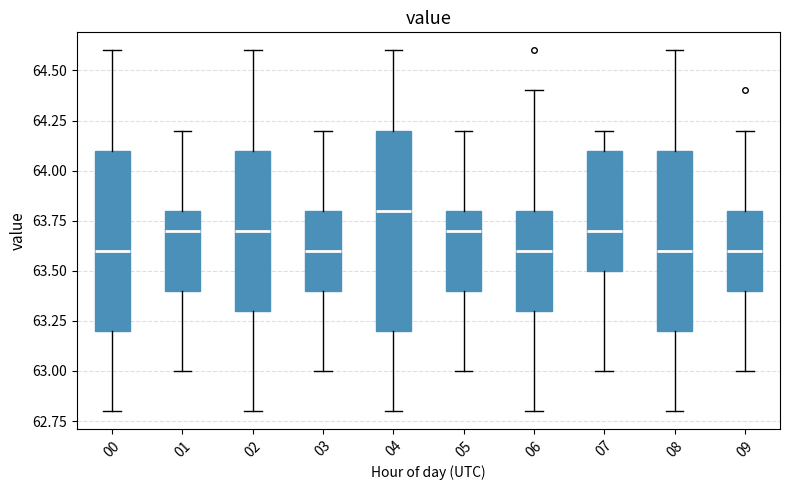

Where is the lower edge of the box at x = 05 on the y-axis? The values are not printed on the chart, so give them approximately, as read against the axis.

63.4